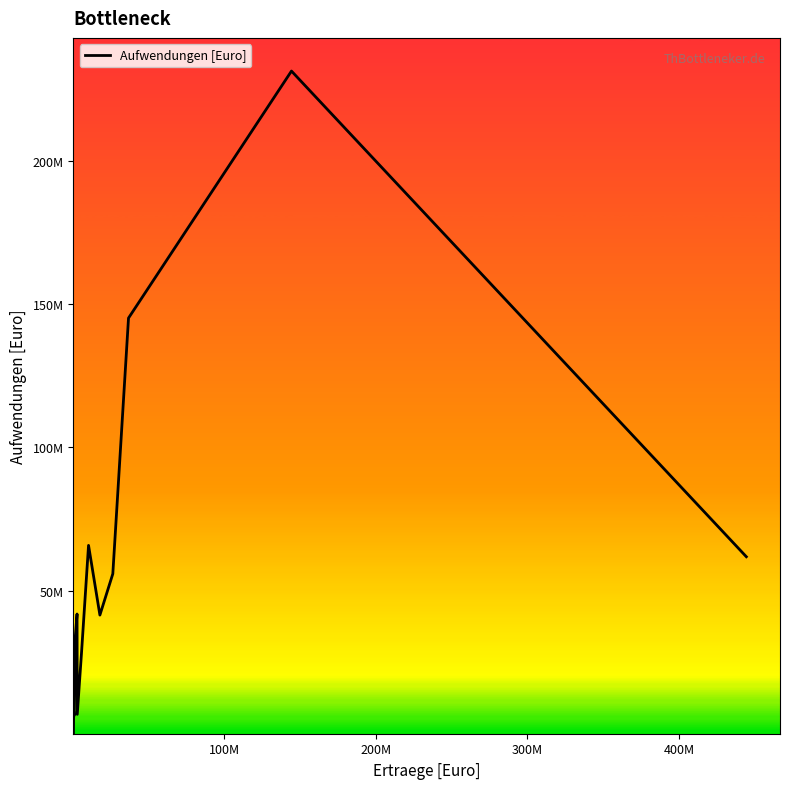

Does the chart have visible grid lines?

No